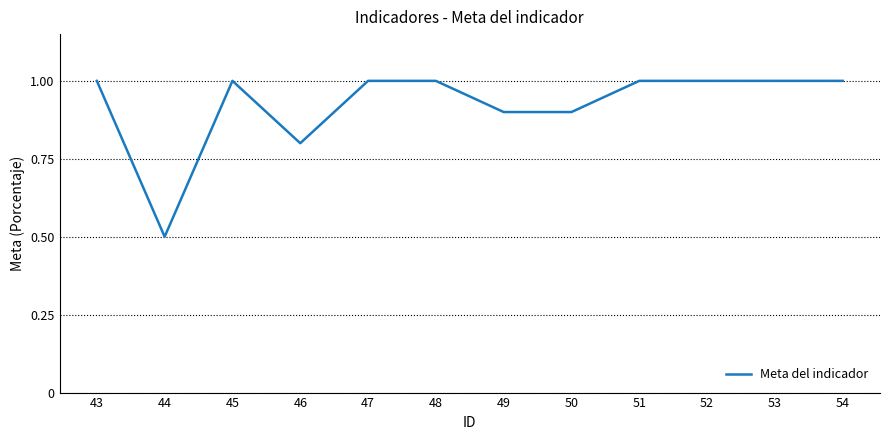

Reading left to right, what are all the values shown in this chart?

1.0	0.5	1.0	0.8	1.0	1.0	0.9	0.9	1.0	1.0	1.0	1.0